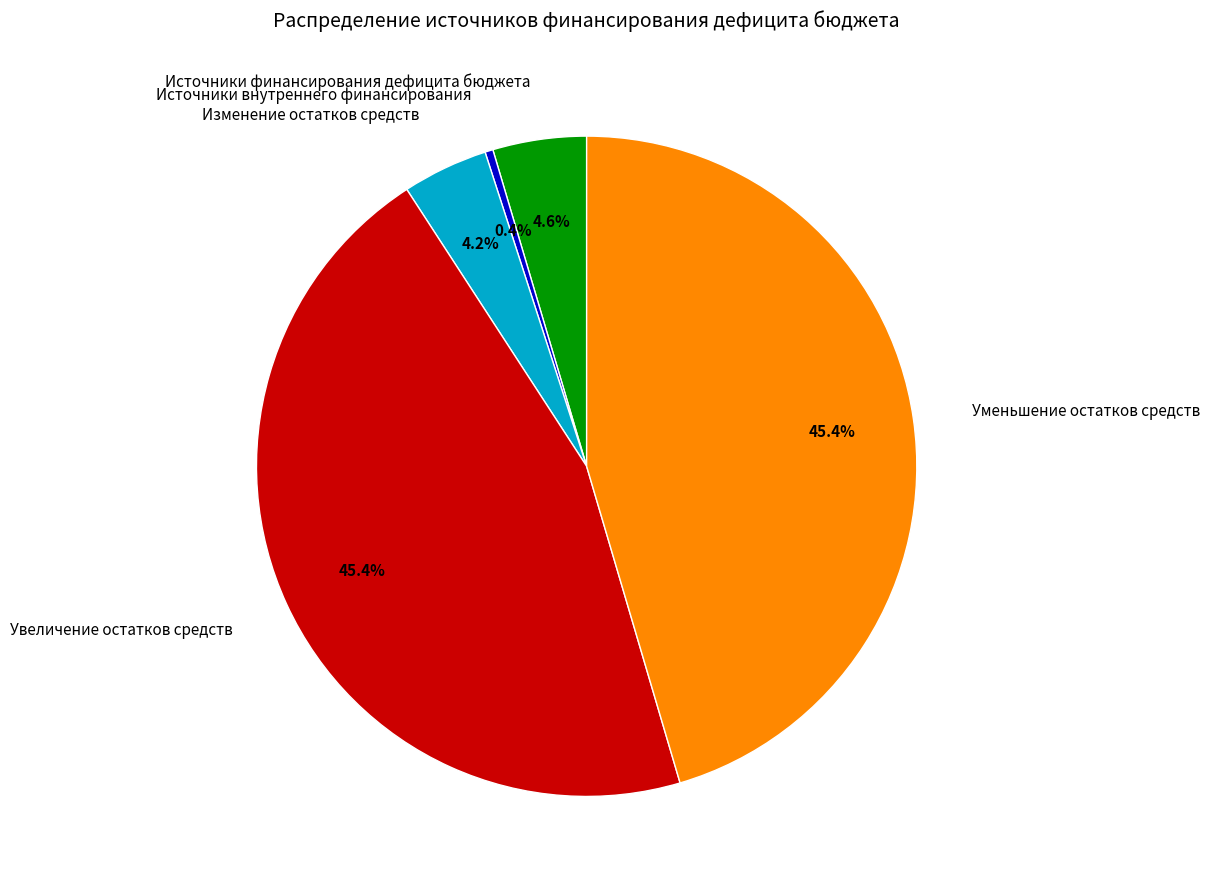

How many segments does this pie chart have?

5